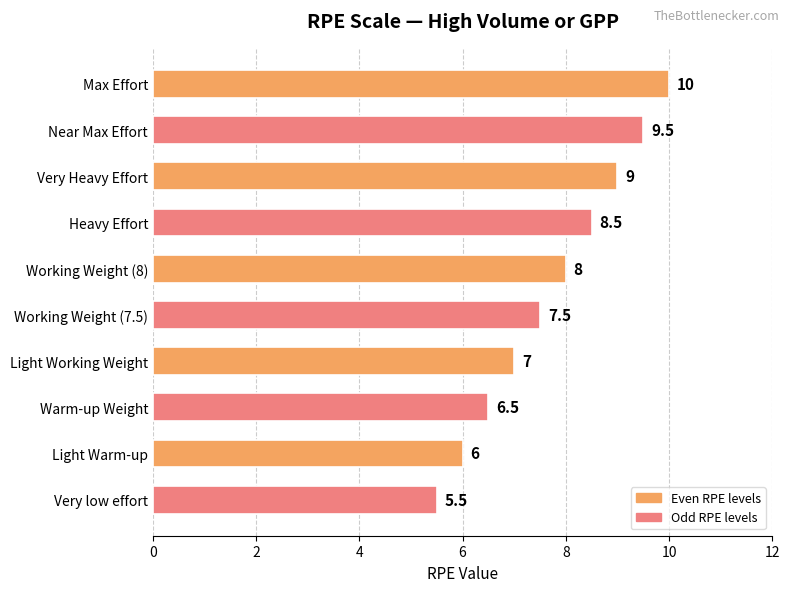

What is the greatest value displayed?

10.0